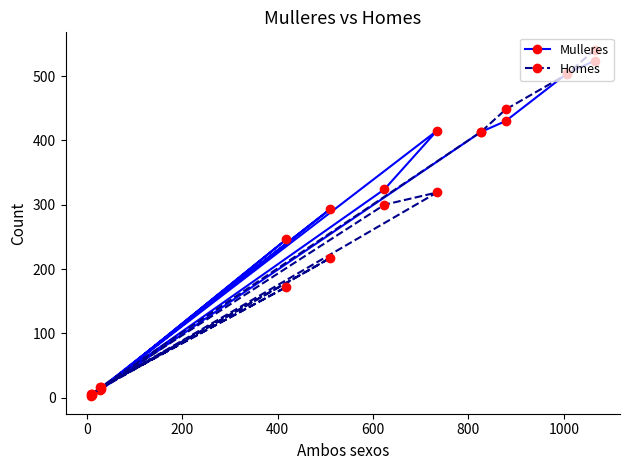

What is the average value of the Mulleres series?

265